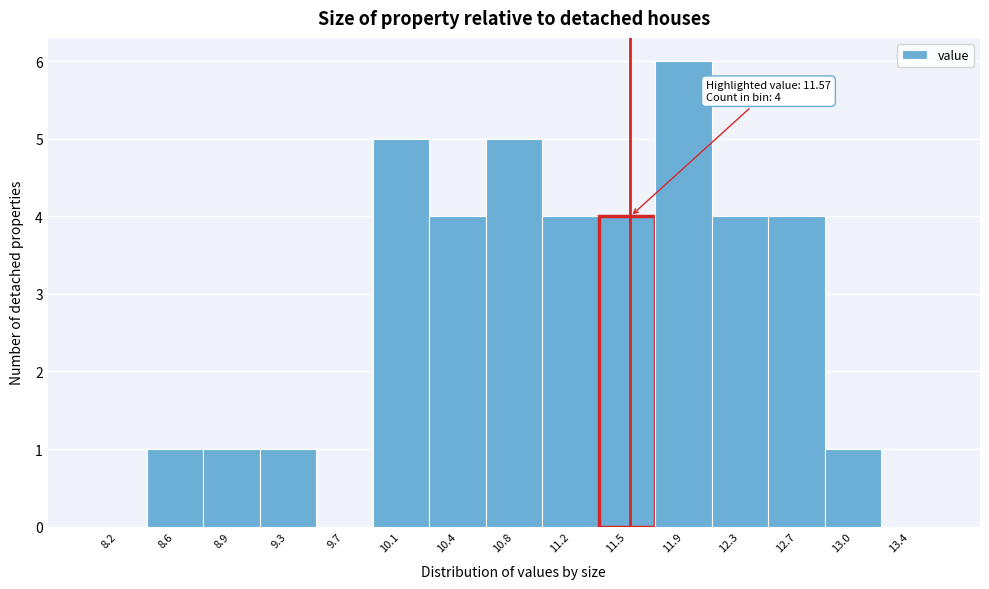

Which range on the x-axis has the tallest bar?

11.75 to 12.10